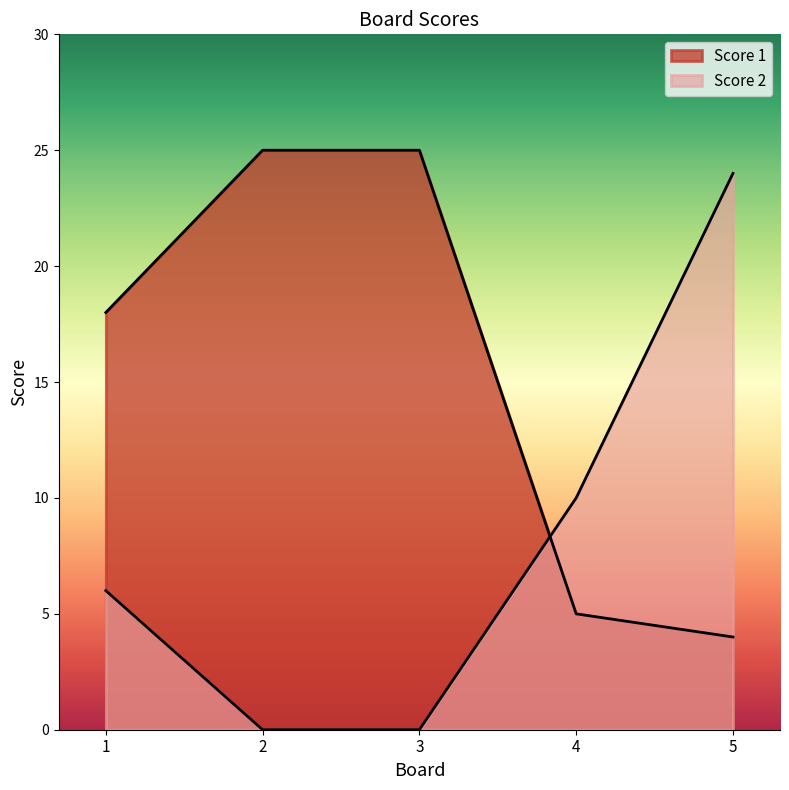

List the series in order of their overall mean, lowest first.

Score 2, Score 1